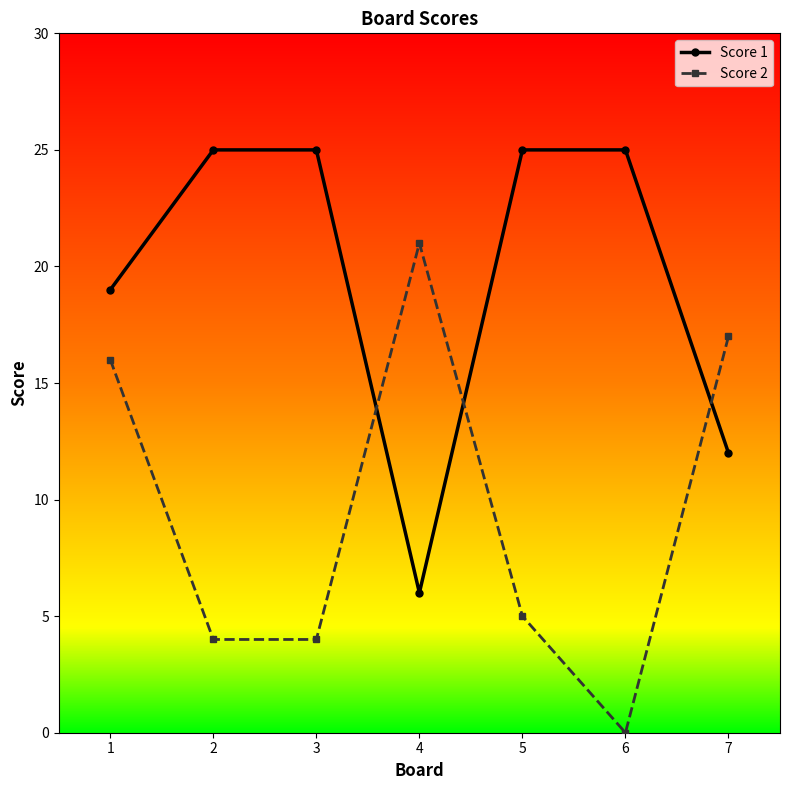

At which category does Score 2 reach its first local peak?

4